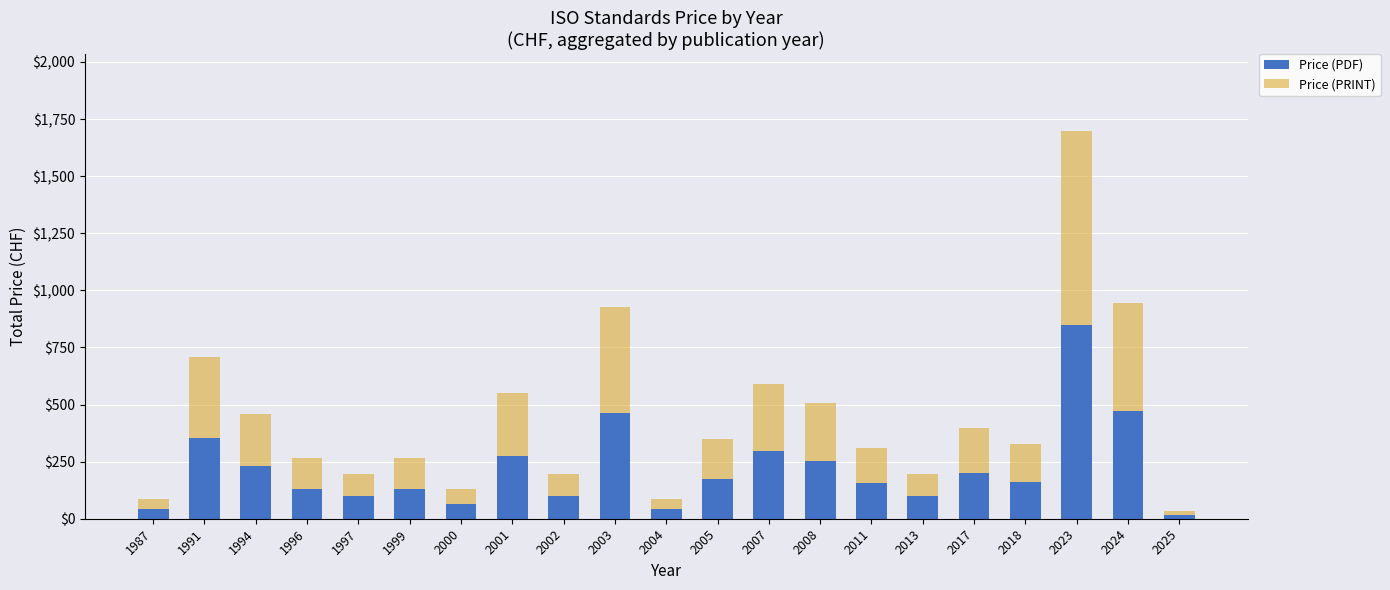

What is the total value across all series at 1991?

708